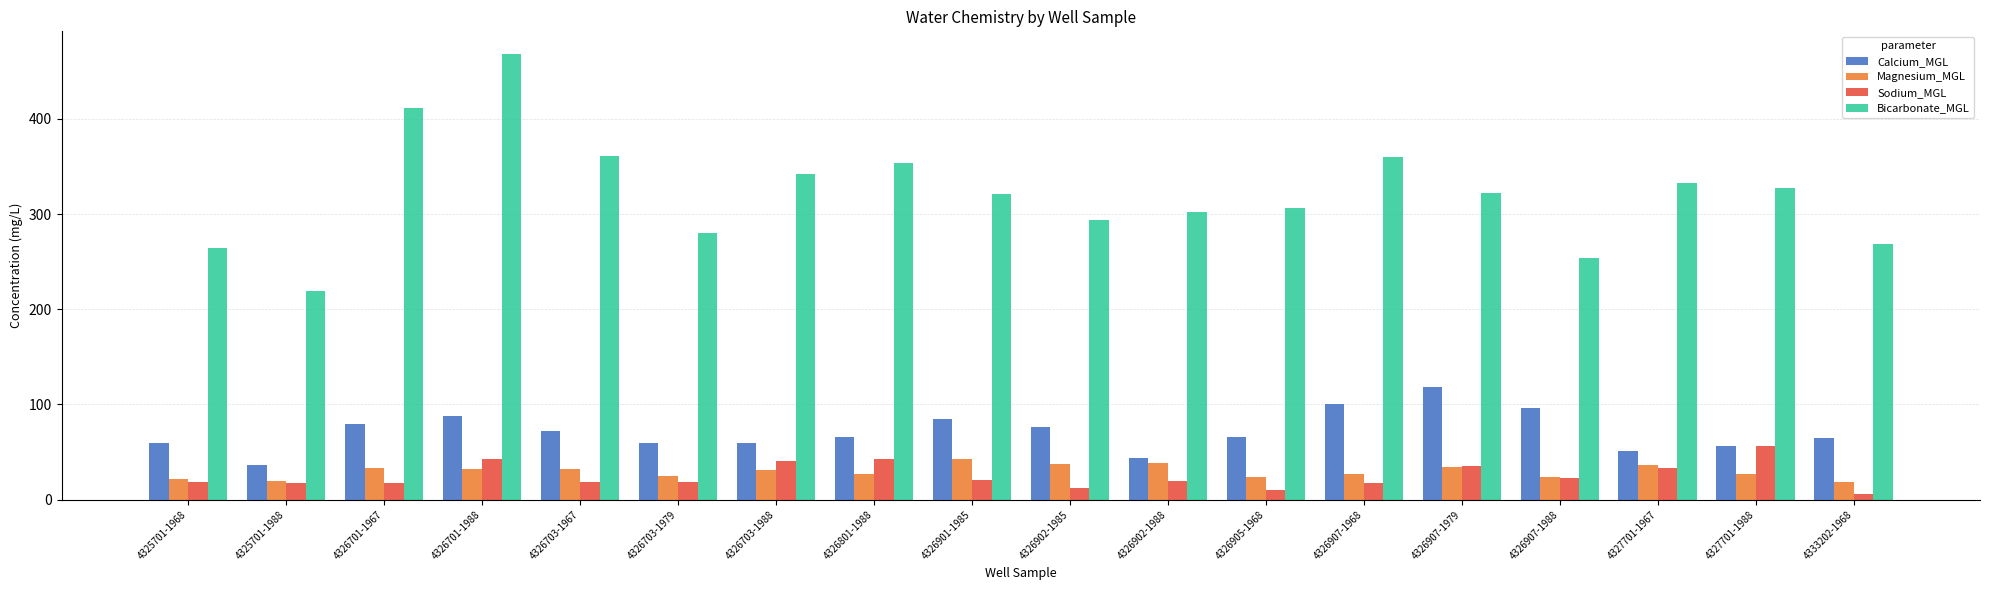

Does the chart contain any negative values?

No